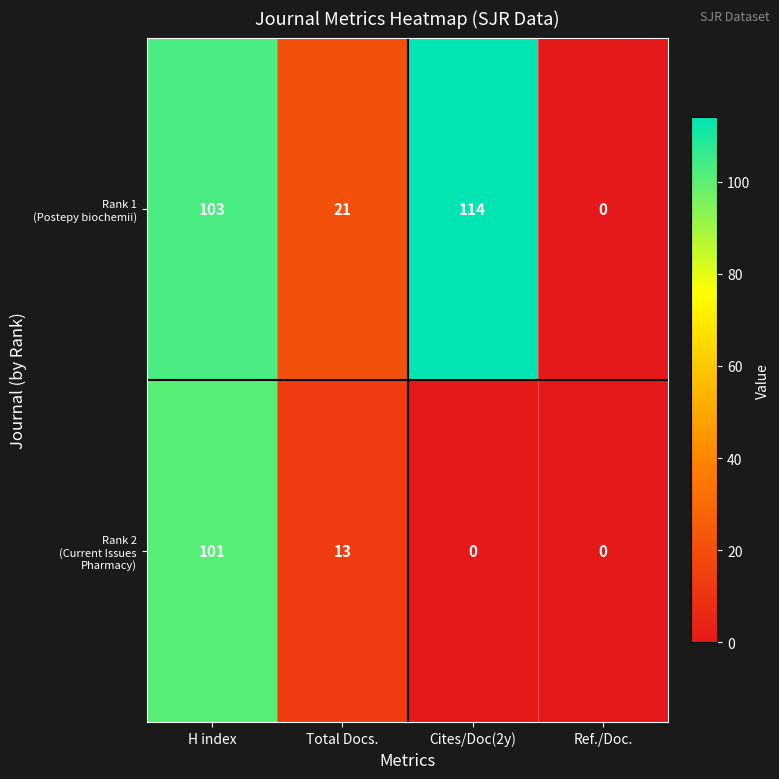

How many distinct data groups are displayed?

2